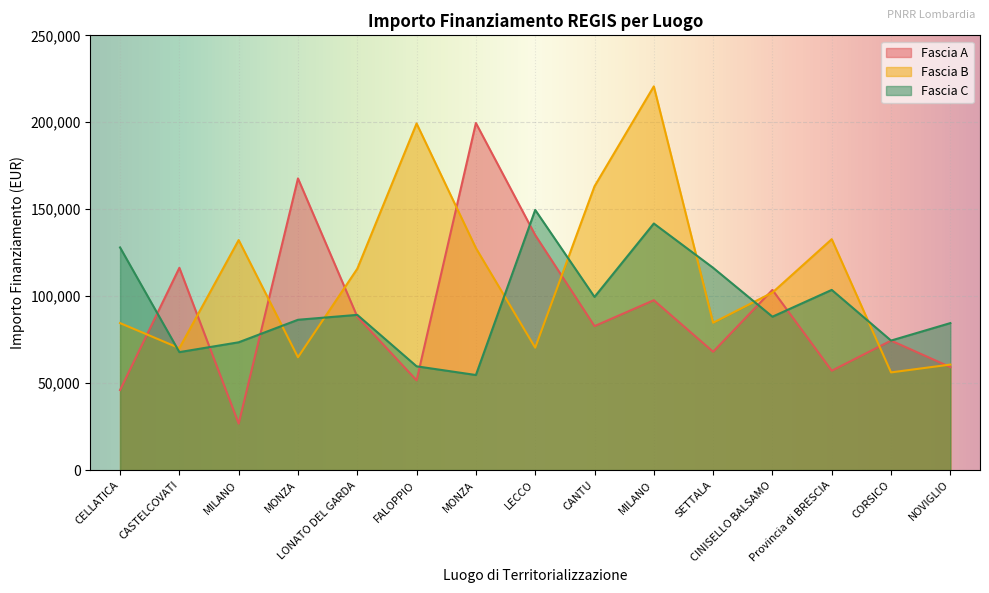

Where do Fascia B and Fascia C first cross each other?

CELLATICA and CASTELCOVATI